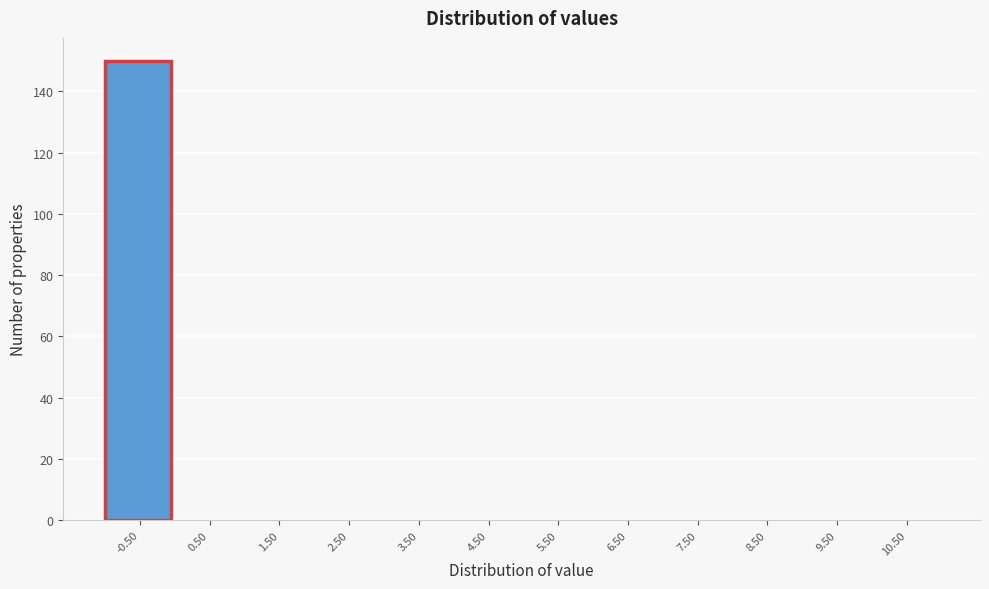

Reading left to right, transcribe all the data shown in this chart.

-0.50=150	0.50=0	1.50=0	2.50=0	3.50=0	4.50=0	5.50=0	6.50=0	7.50=0	8.50=0	9.50=0	10.50=0